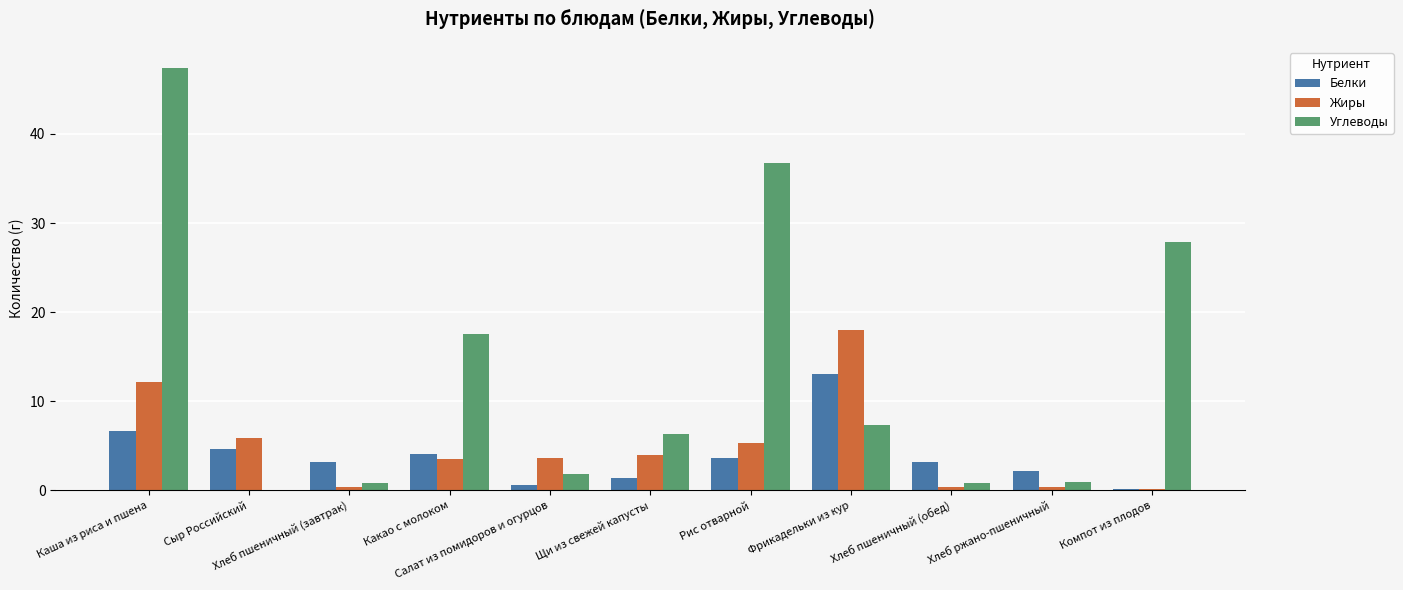

What is the maximum value shown in the chart?

47.4